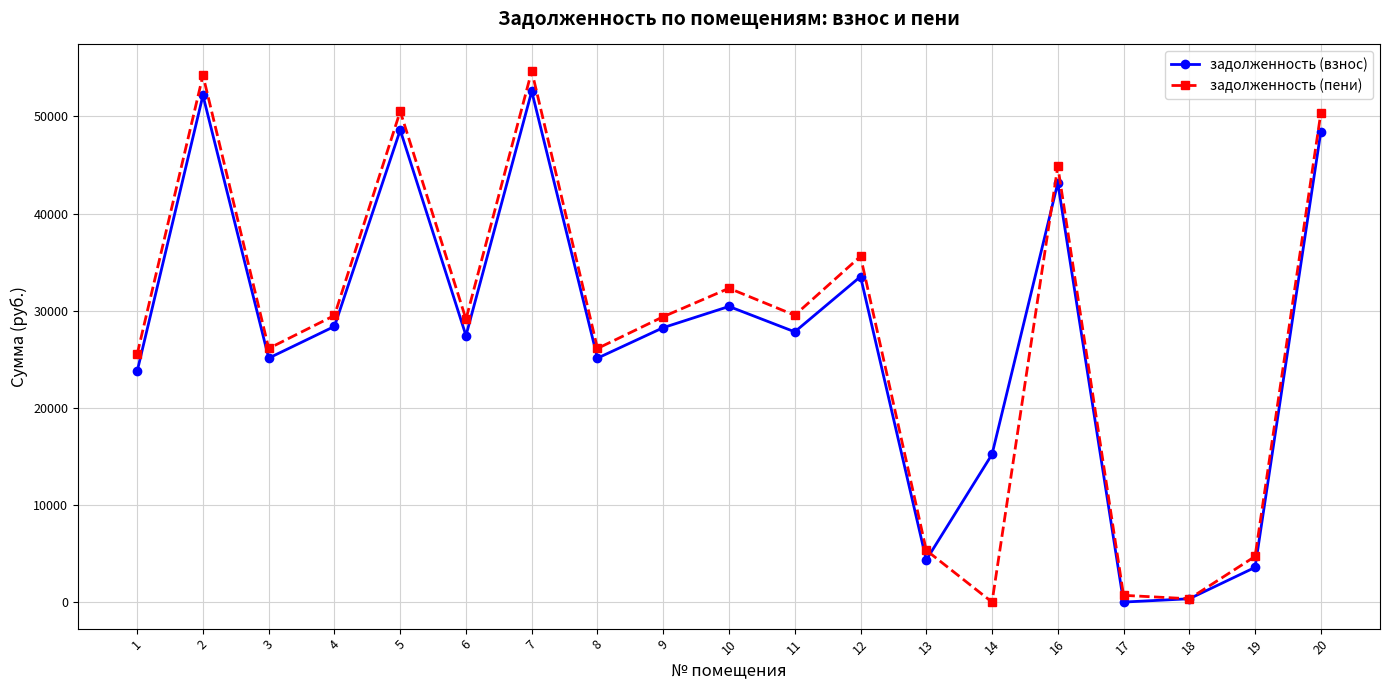

How many interior local valleys does the задолженность (пени) series have?

6